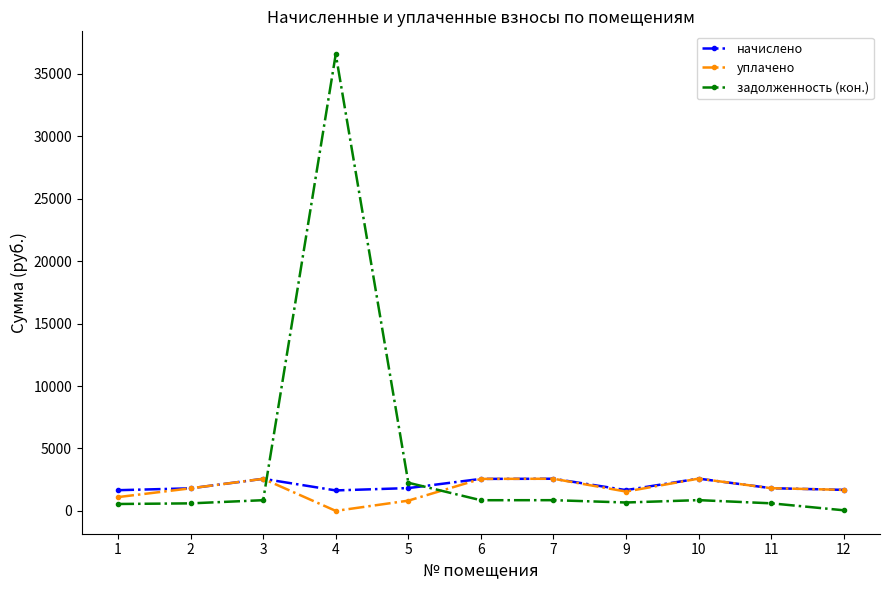

What is the spread (max minus min) of values at 9?

993.1